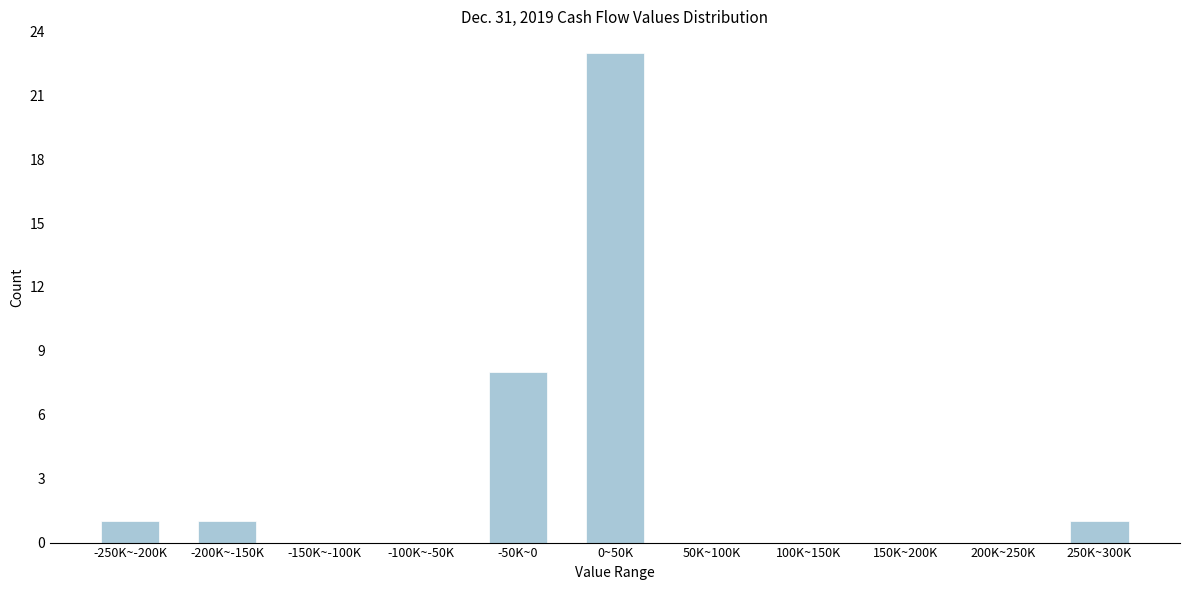

Reading left to right, what are all the values shown in this chart?

-250K~-200K=1	-200K~-150K=1	-150K~-100K=0	-100K~-50K=0	-50K~0=8	0~50K=23	50K~100K=0	100K~150K=0	150K~200K=0	200K~250K=0	250K~300K=1